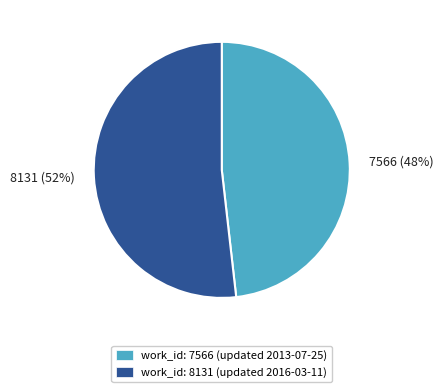

How many slices are in this pie chart?

2